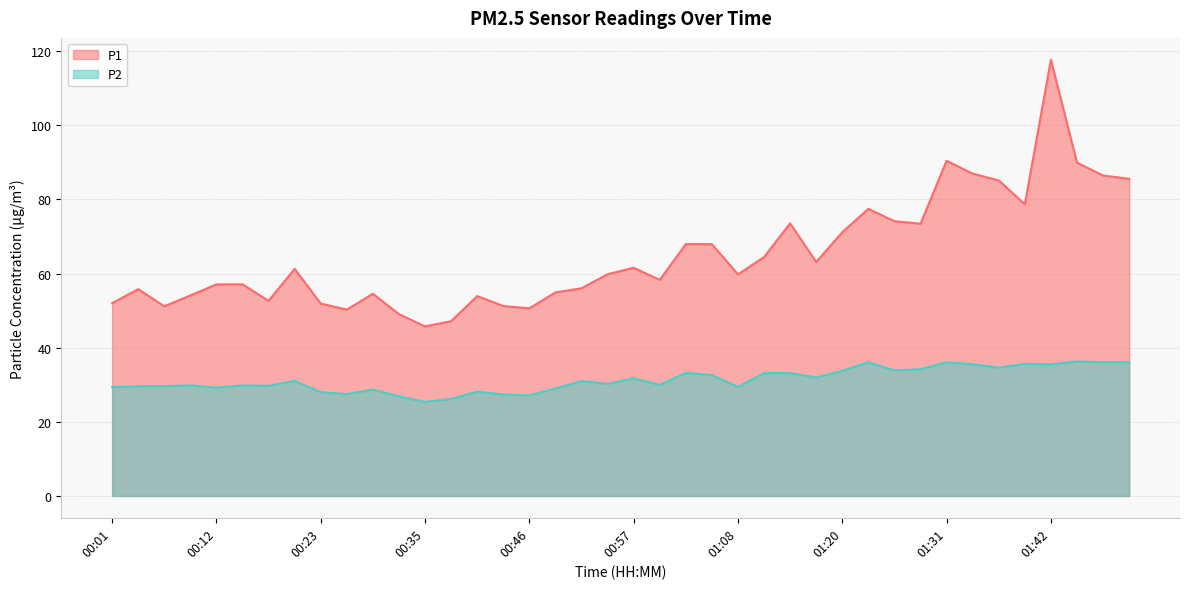

At which category does P1 reach its first local valley?

00:07